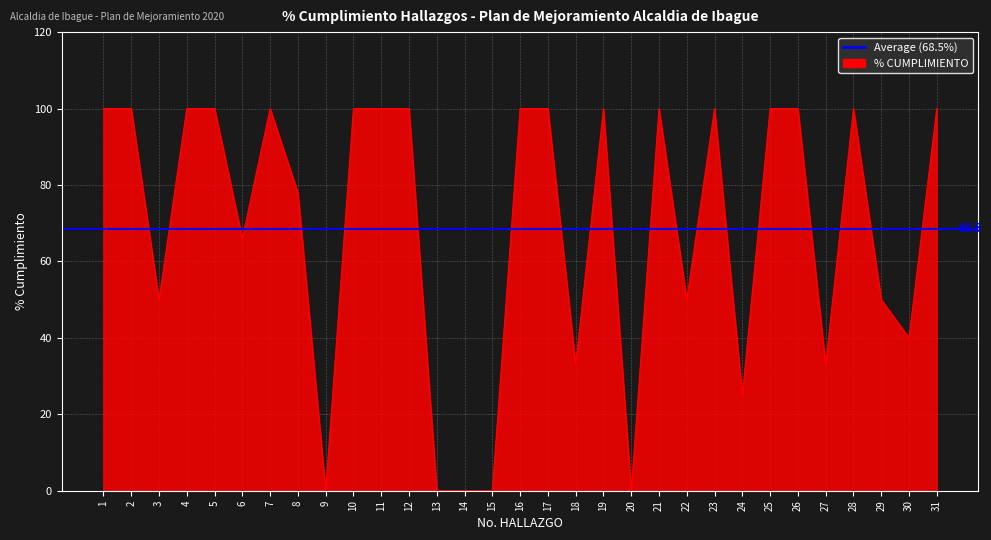

Reading right to left, transcribe all the data shown in this chart.

31=100	30=40	29=50	28=100	27=33	26=100	25=100	24=25	23=100	22=50	21=100	20=0	19=100	18=33	17=100	16=100	15=0	14=0	13=0	12=100	11=100	10=100	9=0	8=78	7=100	6=66	5=100	4=100	3=50	2=100	1=100